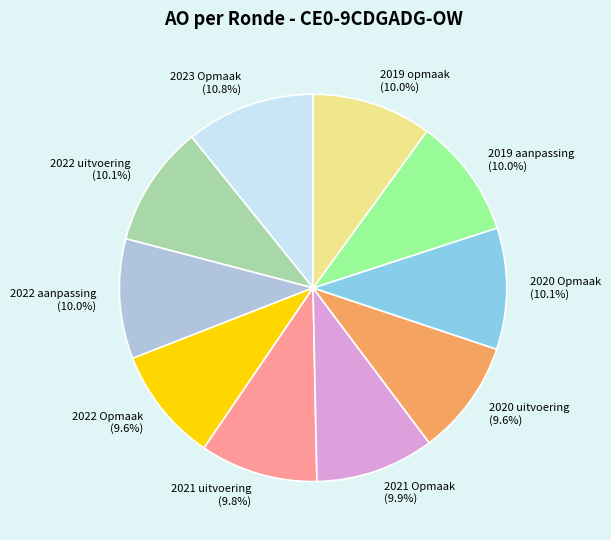

To the nearest percent, what percentage of the pie is 2023 Opmaak?

11%